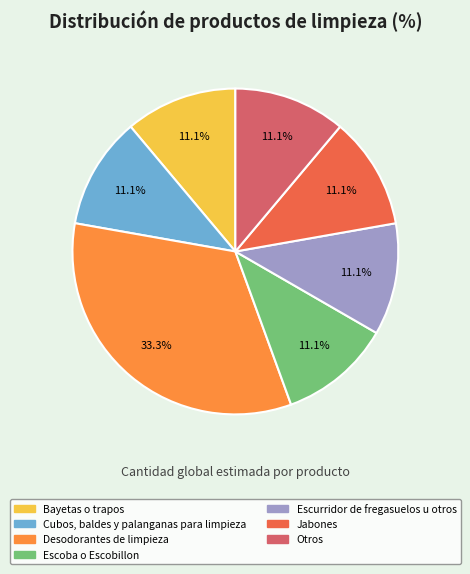

How many segments does this pie chart have?

7